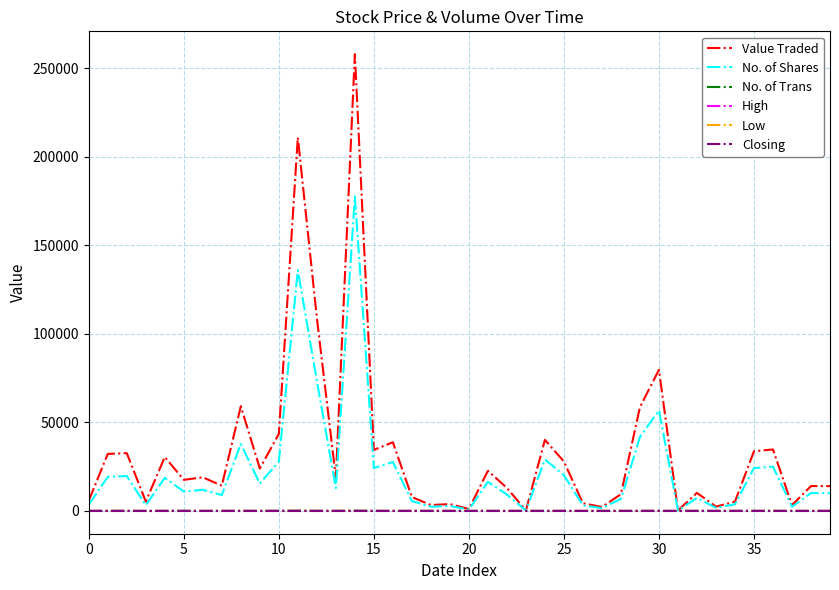

What is the greatest value displayed?

258042.0